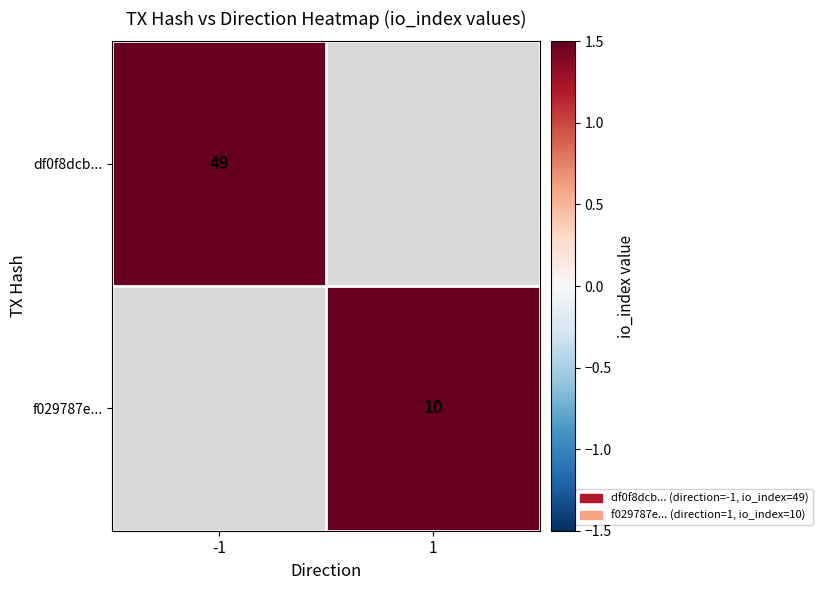

Between 1 and -1, which is larger?

-1